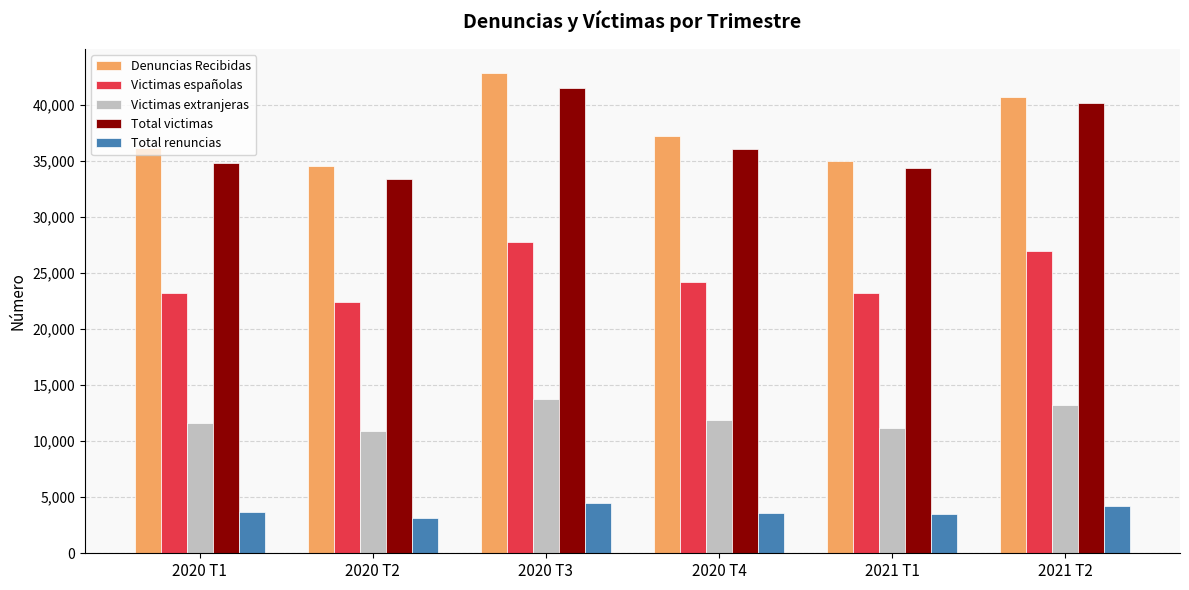

How many distinct data groups are displayed?

5